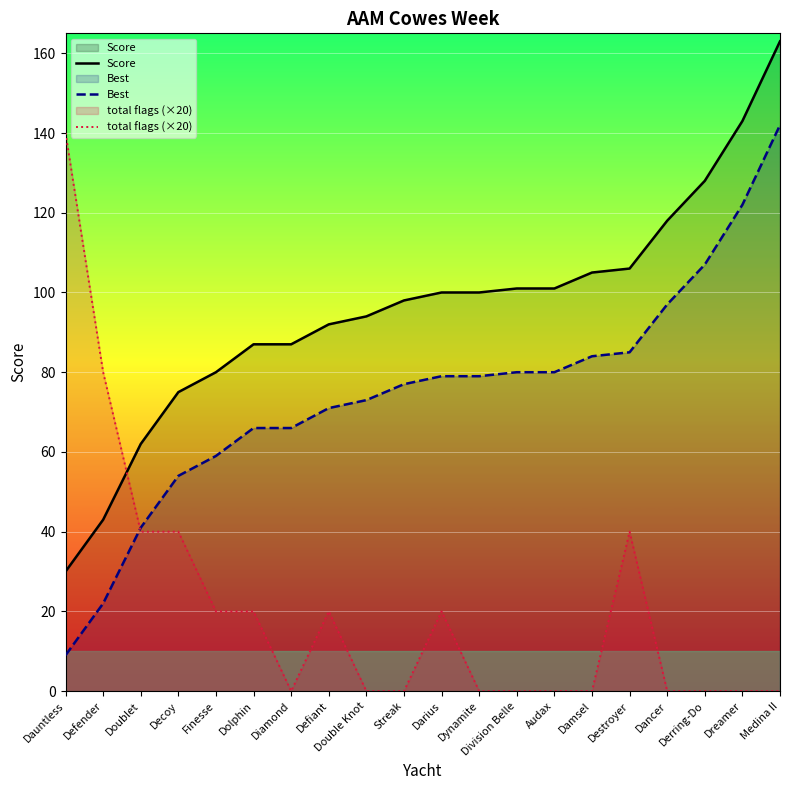

Between Dancer and Defender, which is larger?

Dancer